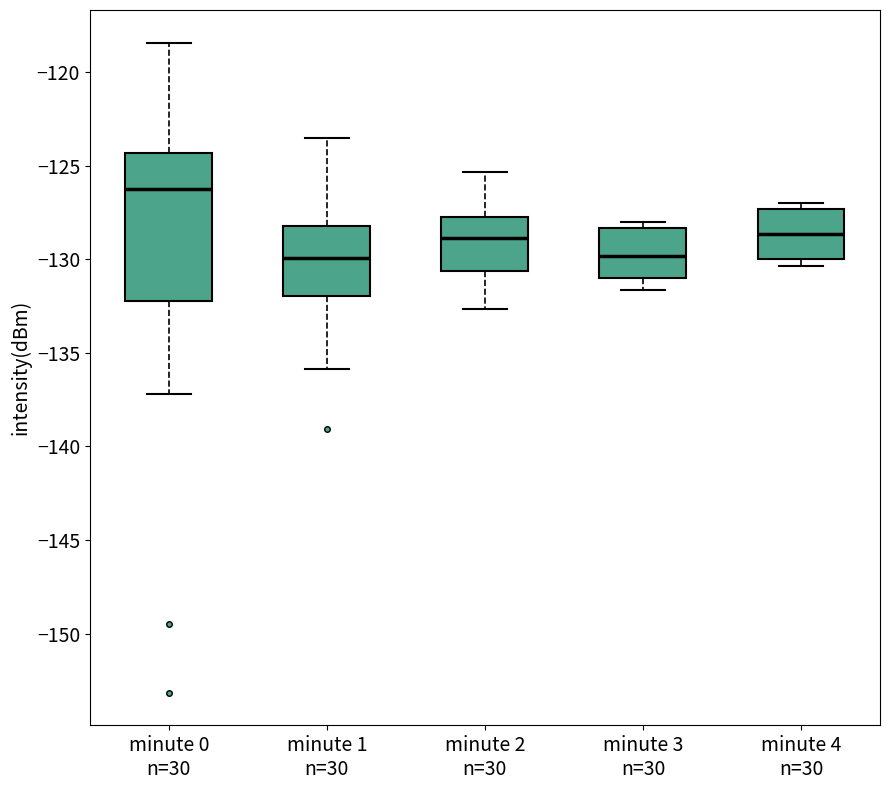

Reading left to right, transcribe this box plot: for each box, give where its median line is, the range the box spans, and where its two whiskers end, as read against the y-axis. The values are not printed on the chart, so give them approximately, as read against the axis.

minute 0 n=30: median -126.0, box -132.0 to -124.5, whiskers -137.0 to -118.5
minute 1 n=30: median -130.0, box -132.0 to -128.0, whiskers -136.0 to -123.5
minute 2 n=30: median -129.0, box -130.5 to -127.5, whiskers -132.5 to -125.5
minute 3 n=30: median -130.0, box -131.0 to -128.5, whiskers -131.5 to -128.0
minute 4 n=30: median -128.5, box -130.0 to -127.5, whiskers -130.5 to -127.0